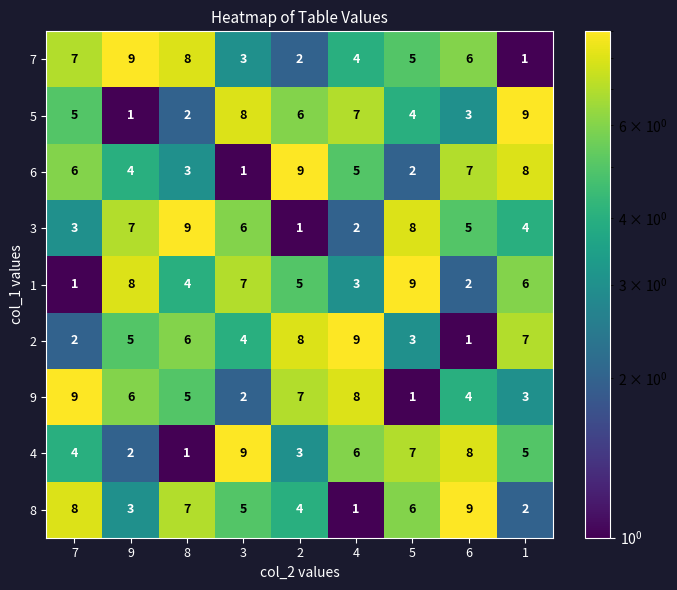

What value does the 7 series have at 4?

4